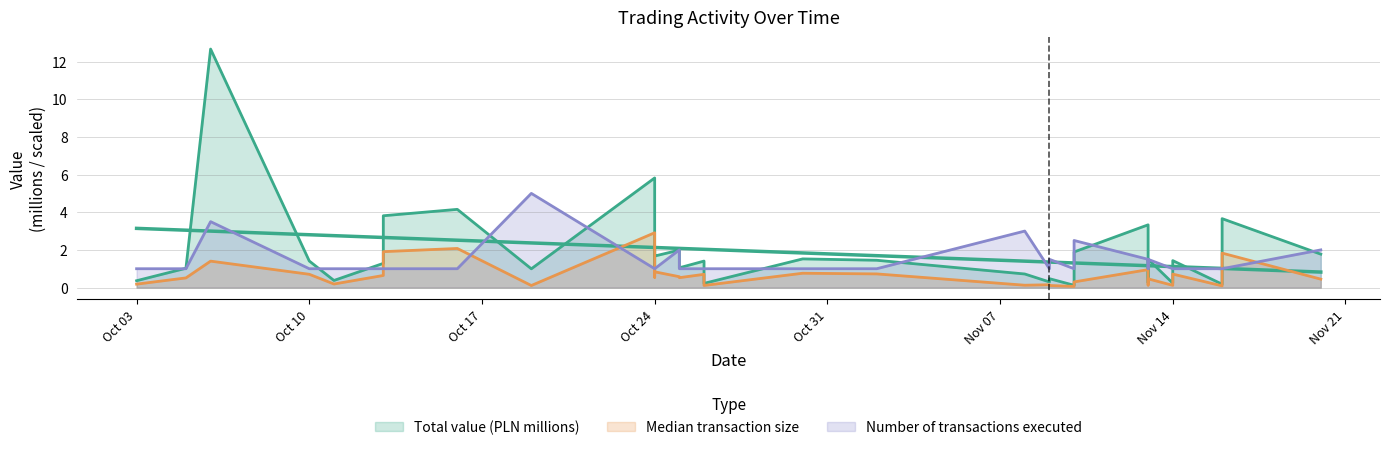

Is the value of Number of transactions executed at 2023-11-10 greater than the value of Median transaction size at 2023-10-24?

No